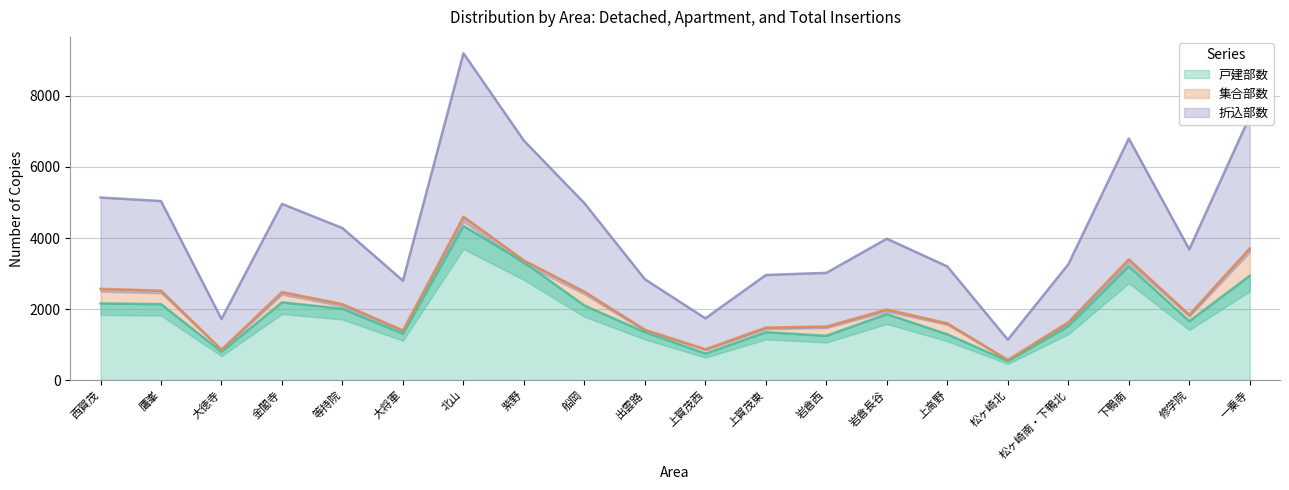

Which category has the lowest value in the 戸建部数 series?

松ヶ崎北